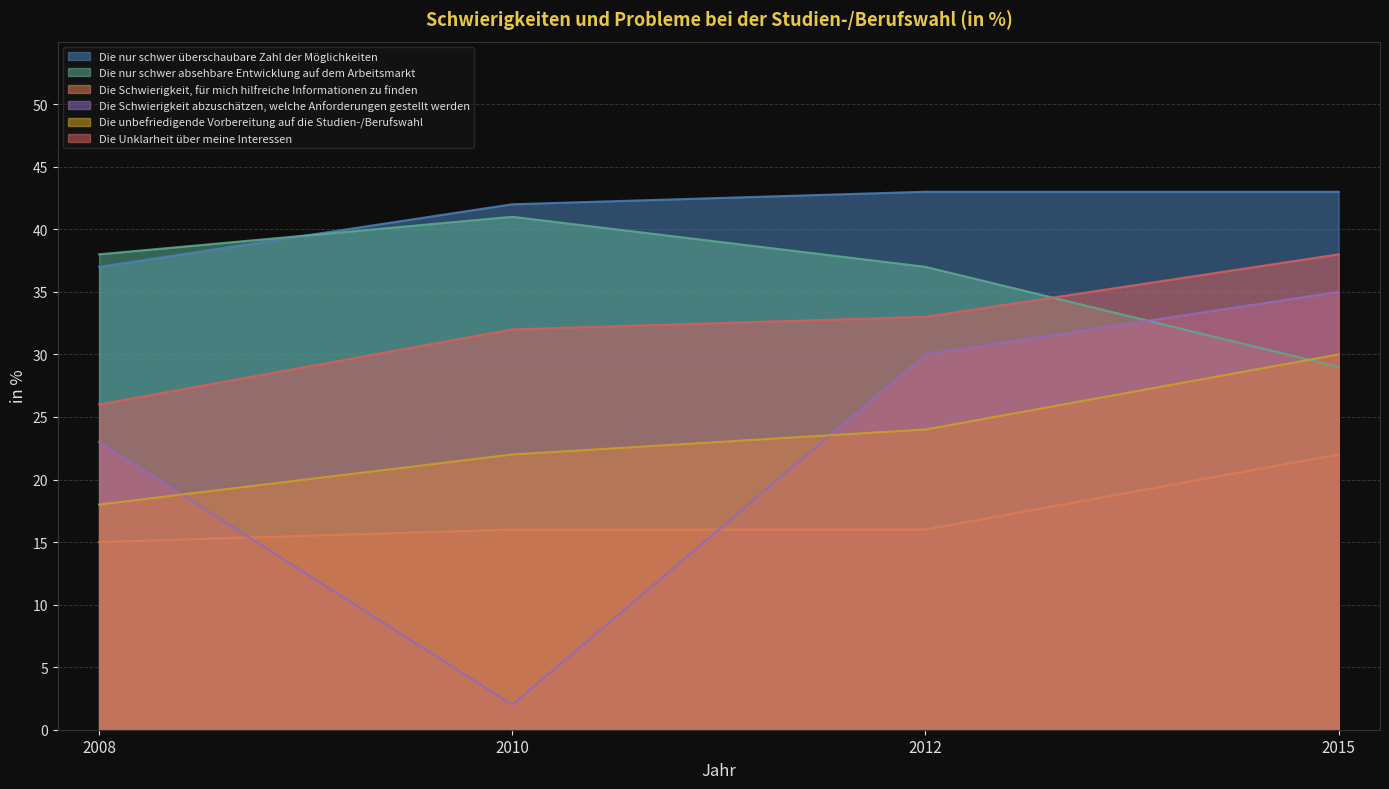

Rank the categories by Die Schwierigkeit, für mich hilfreiche Informationen zu finden value from lowest to highest.

2008, 2010, 2012, 2015